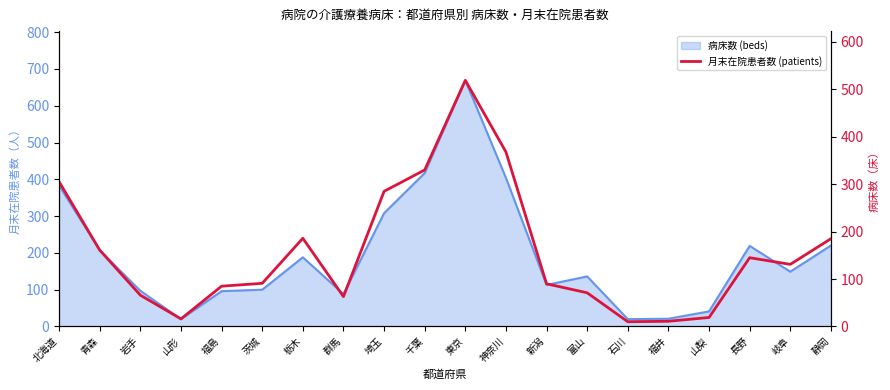

Reading right to left, extract all data points from this chart.

静岡=185	岐阜=131	長野=145	山梨=19	福井=11	石川=10	富山=71	新潟=90	神奈川=368	東京=519	千葉=330	埼玉=285	群馬=63	栃木=186	茨城=91	福島=85	山形=16	岩手=66	青森=161	北海道=305